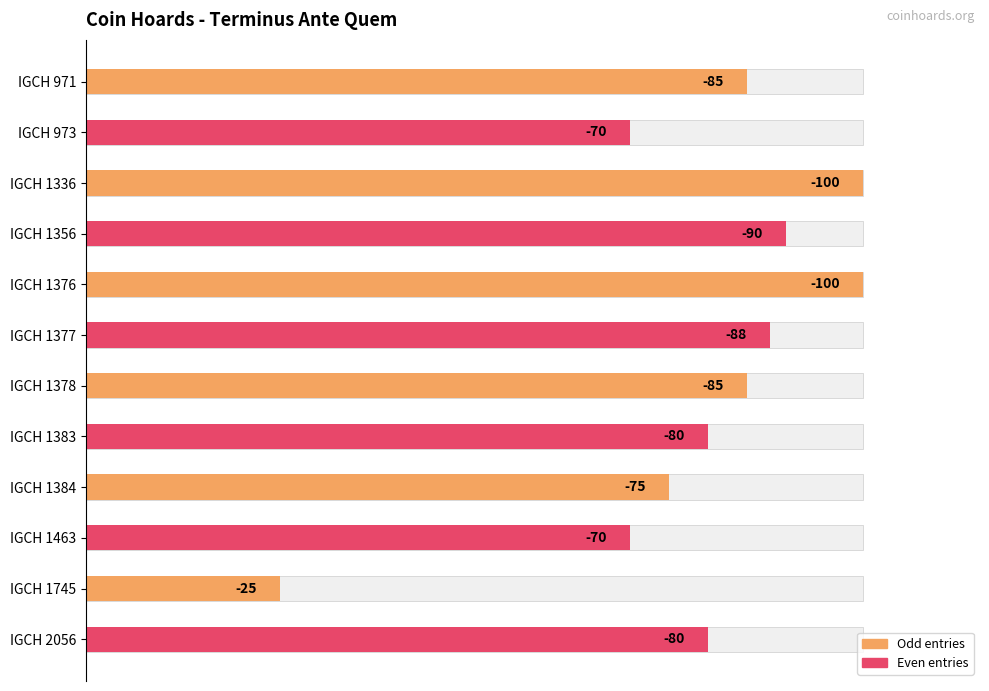

How many values exceed 85?

4